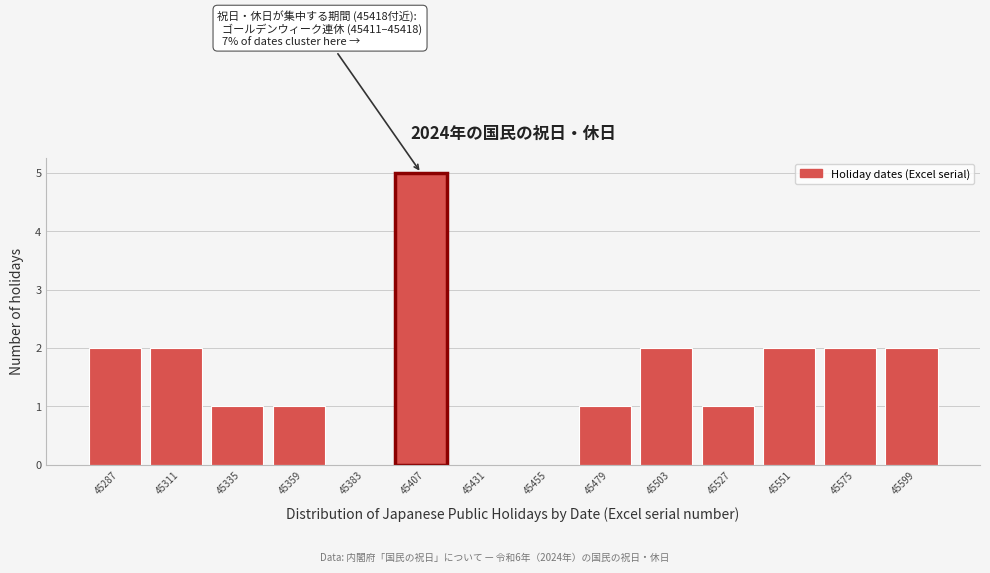

Reading left to right, list all the values displayed in this chart.

45287=2	45311=2	45335=1	45359=1	45383=0	45407=5	45431=0	45455=0	45479=1	45503=2	45527=1	45551=2	45575=2	45599=2